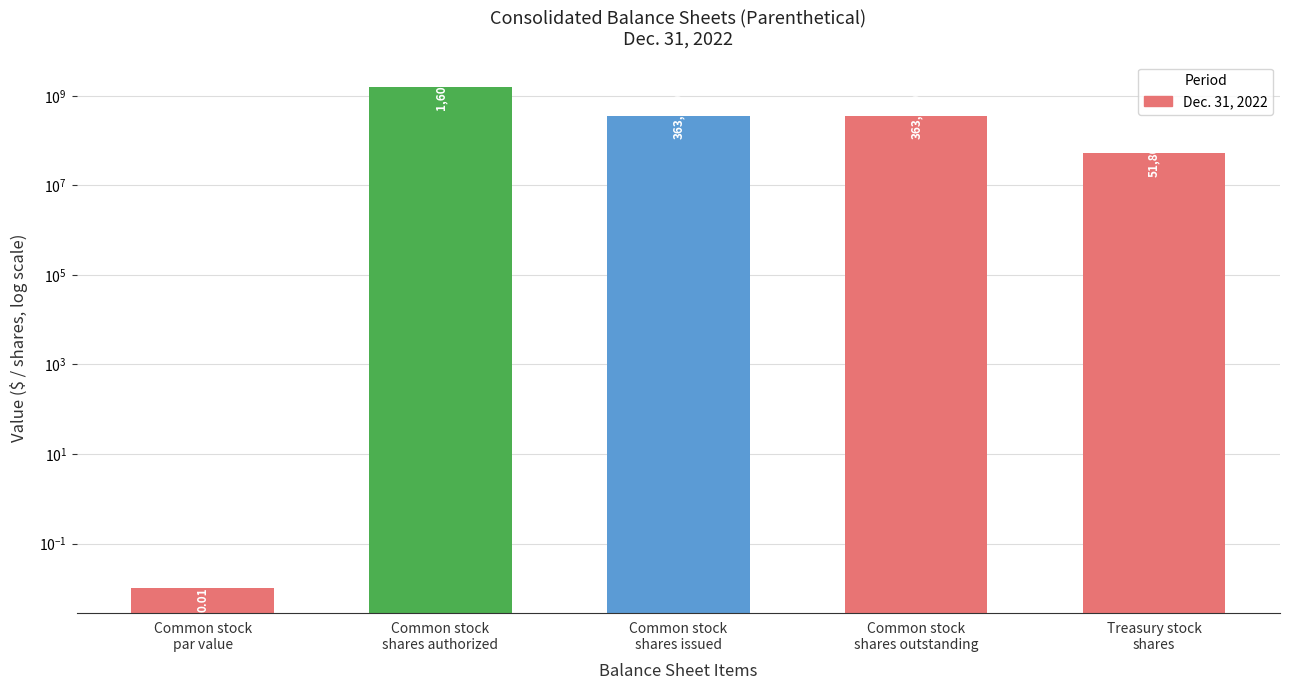

How many categories are shown in the chart?

5